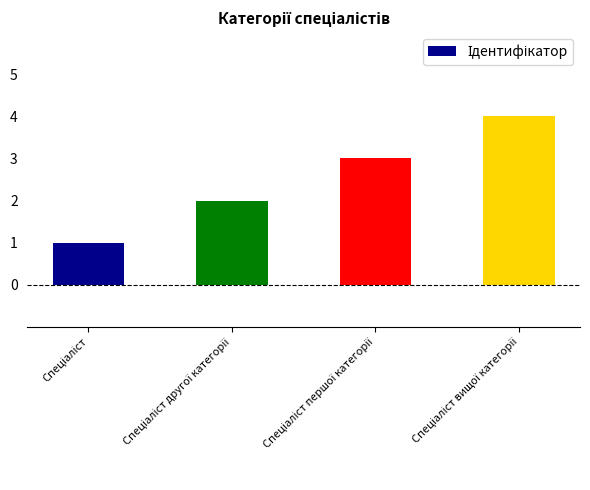

What is the sum of all values?

10